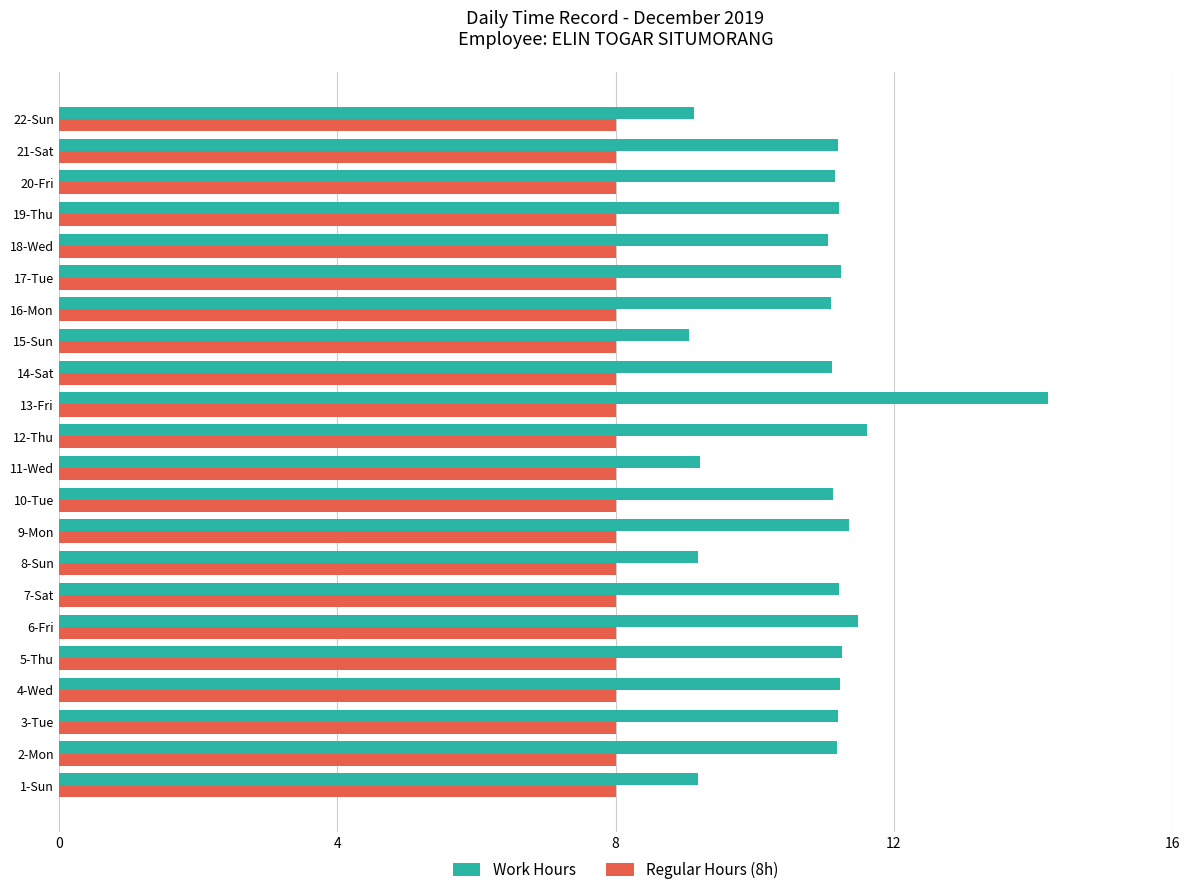

Which series has the largest range (max minus min)?

Work Hours